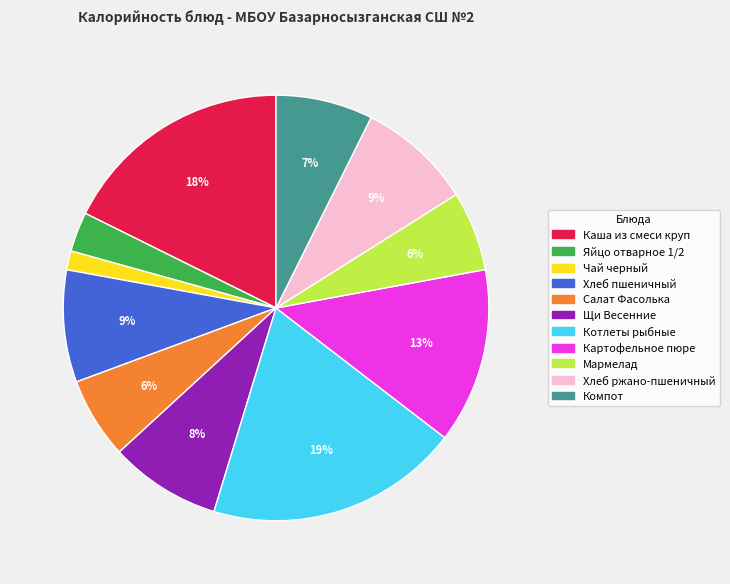

Between Картофельное пюре and Щи Весенние, which is larger?

Картофельное пюре